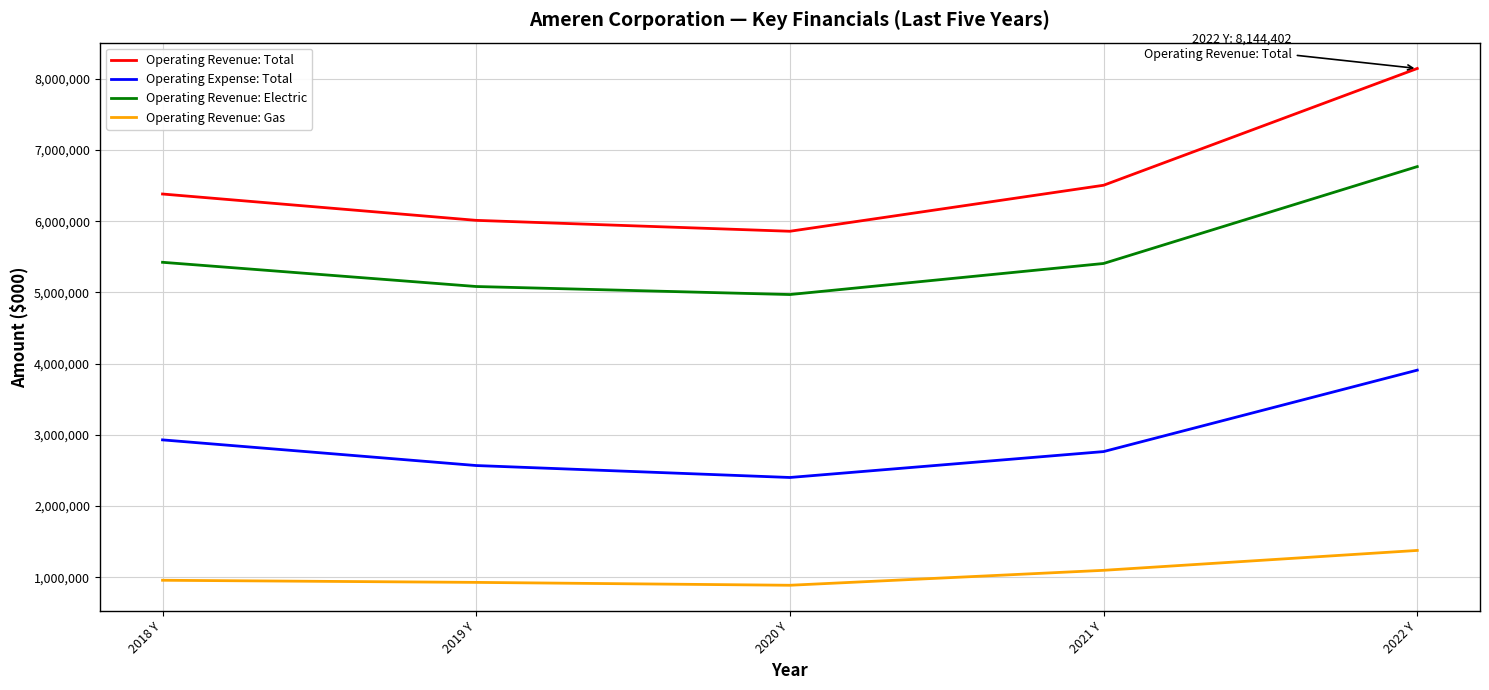

What is the spread (max minus min) of values at 2019 Y?

5083091